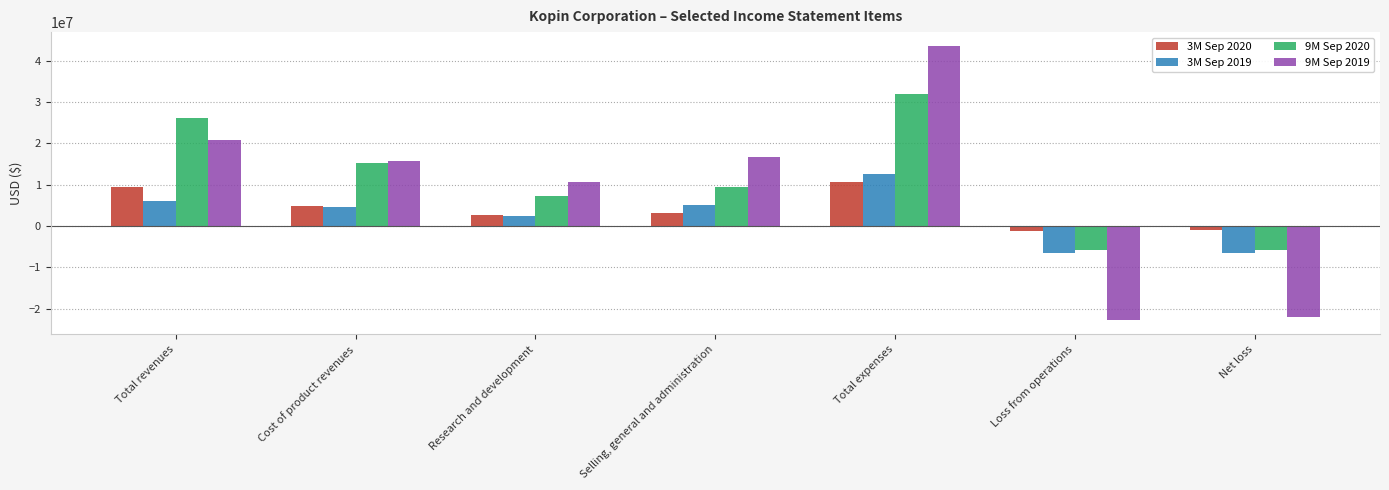

Which series changed the most between Research and development and Selling, general and administration?

9M Sep 2019